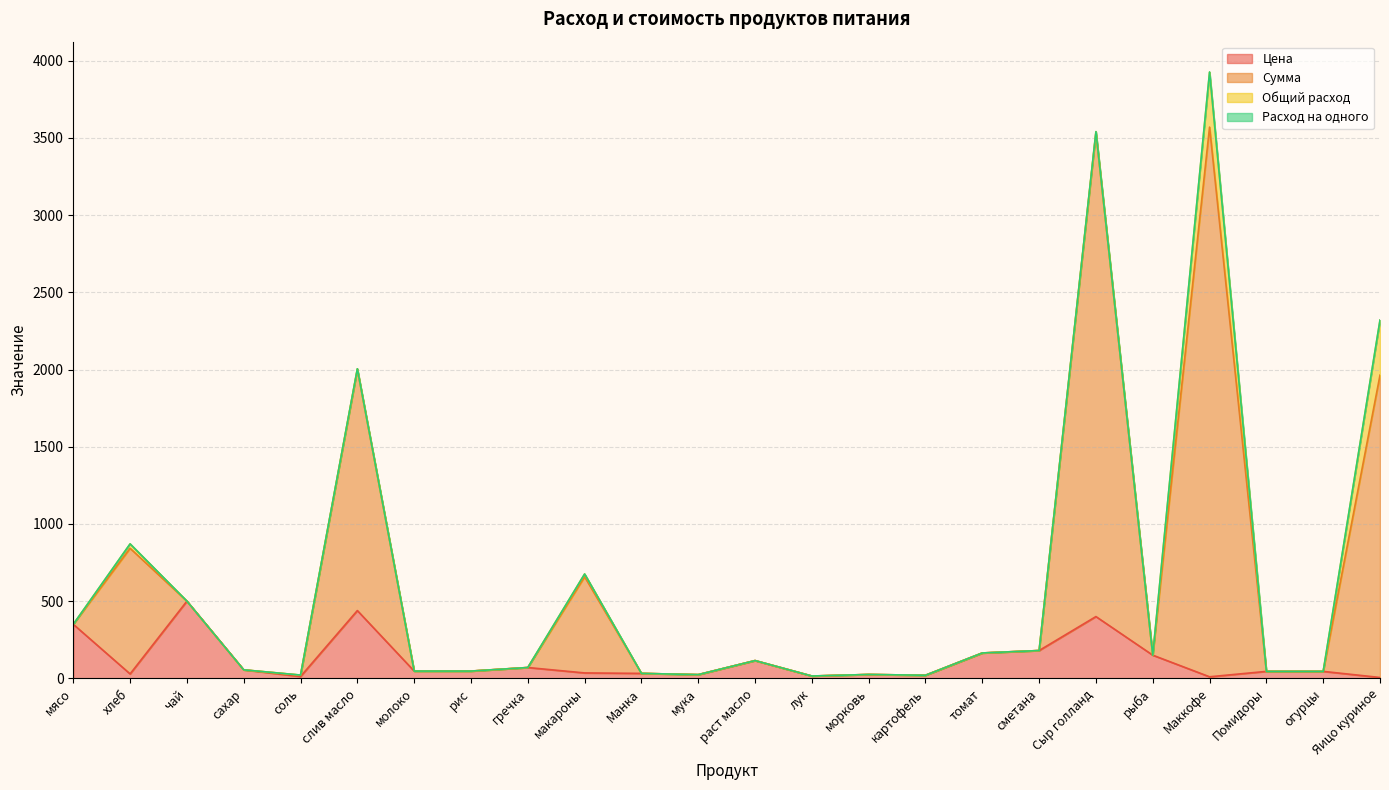

In Цена, how many points are higher than both neighbors (excluding endpoints)?

6